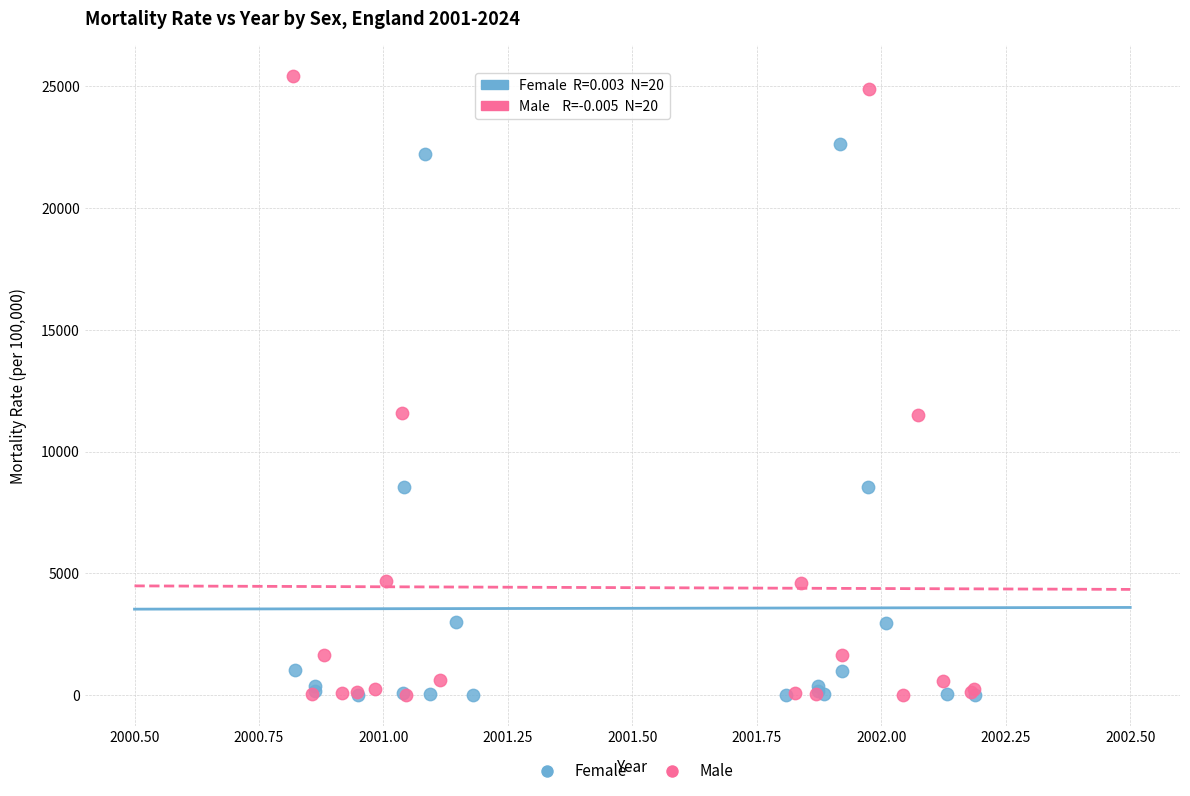

Which series has the widest spread of Y values?

Male